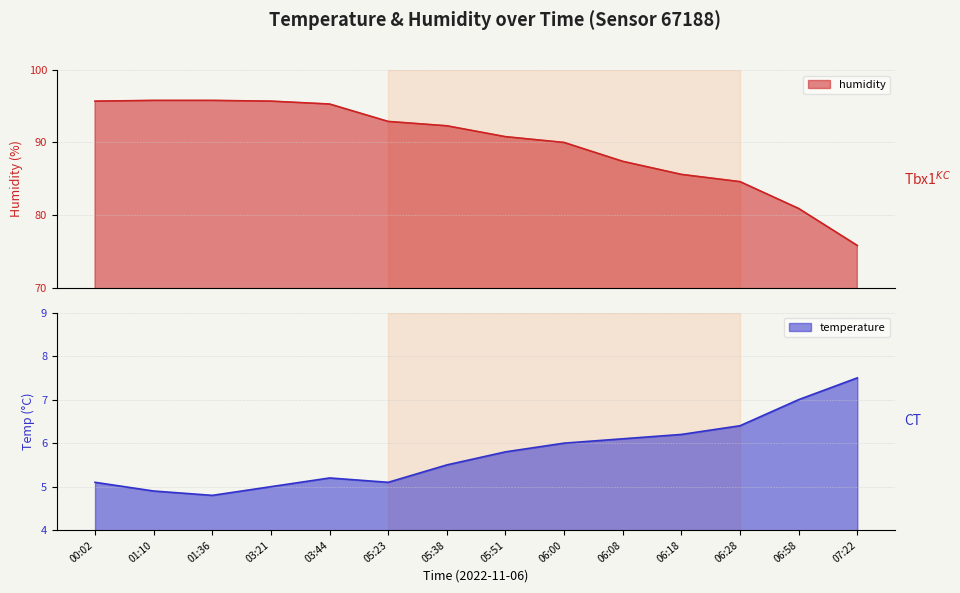

Which series has the widest spread of values?

humidity